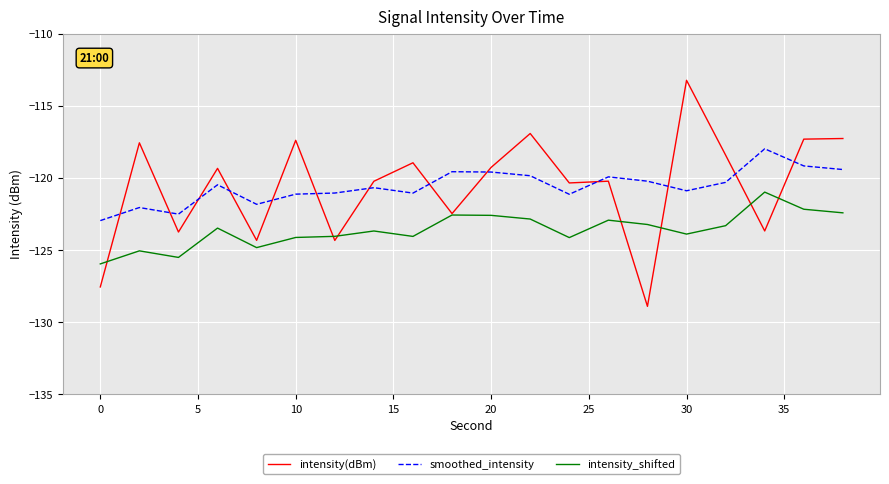

True or false: smoothed_intensity and intensity_shifted intersect in this chart.

False